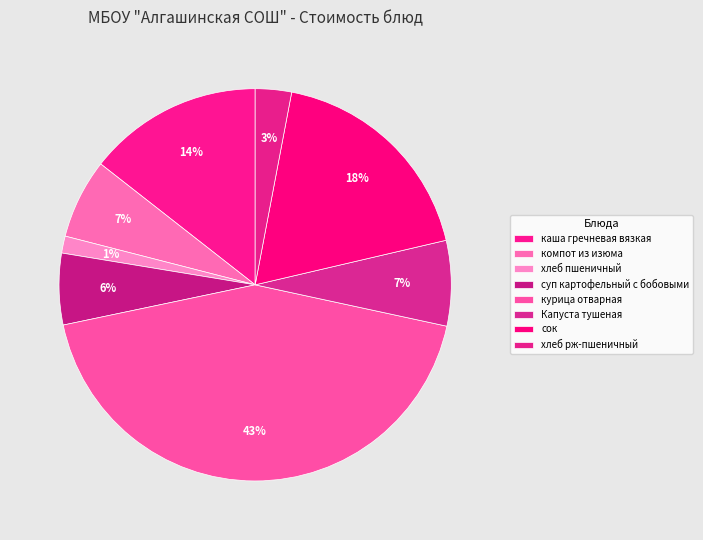

What is the change in value from курица отварная to сок?

-23.9